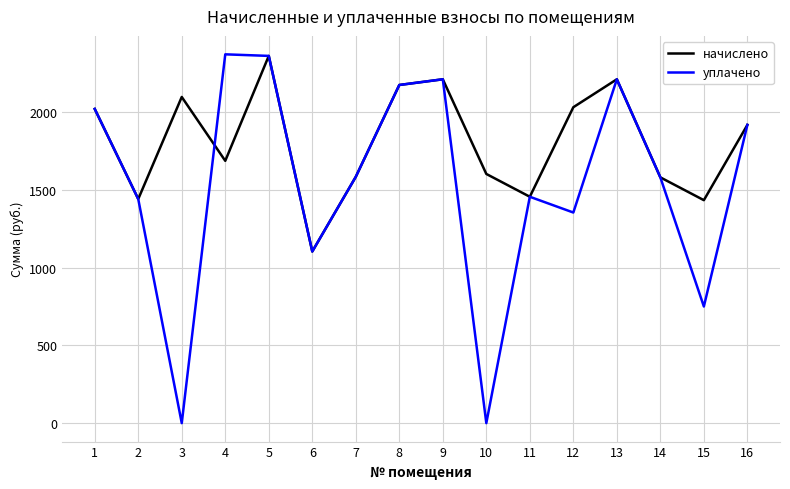

Is the value of уплачено at 9 greater than the value of начислено at 16?

Yes